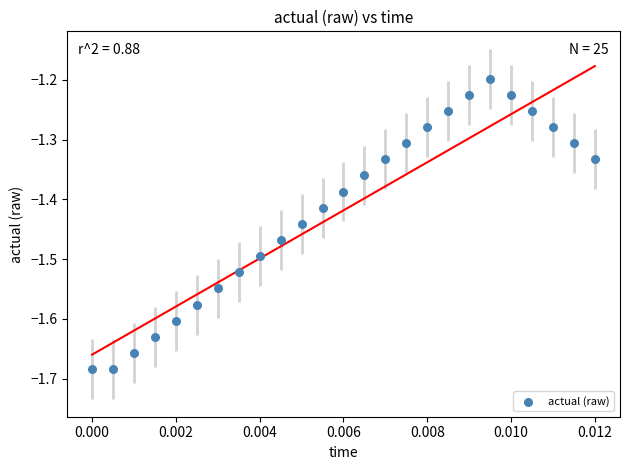

How many data points are displayed?

25